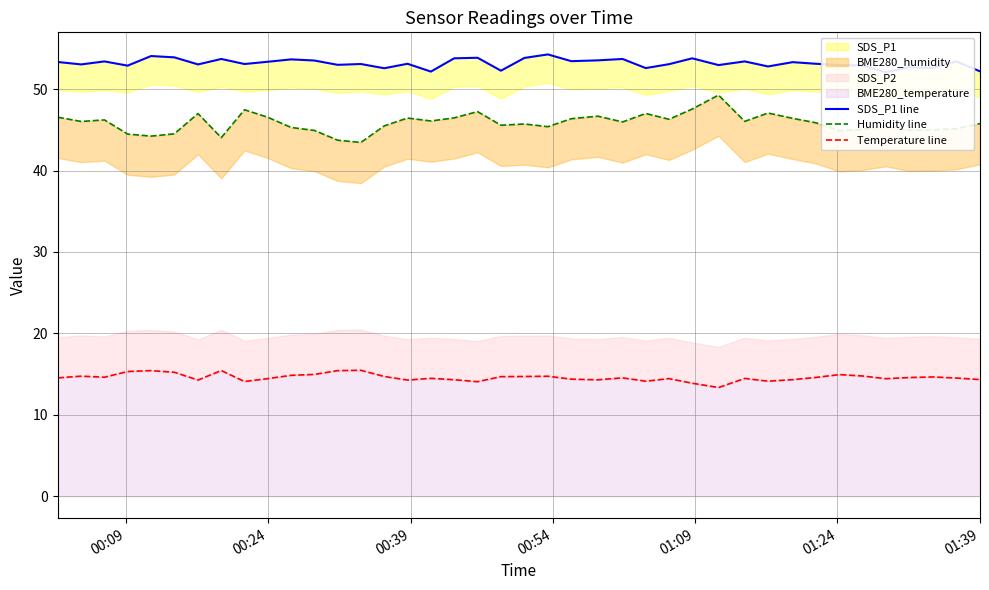

Does the chart display data point markers on the line(s)?

No